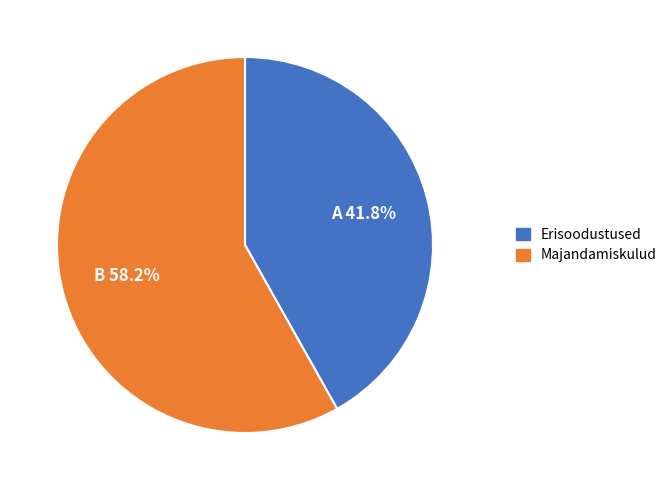

How many segments does this pie chart have?

2